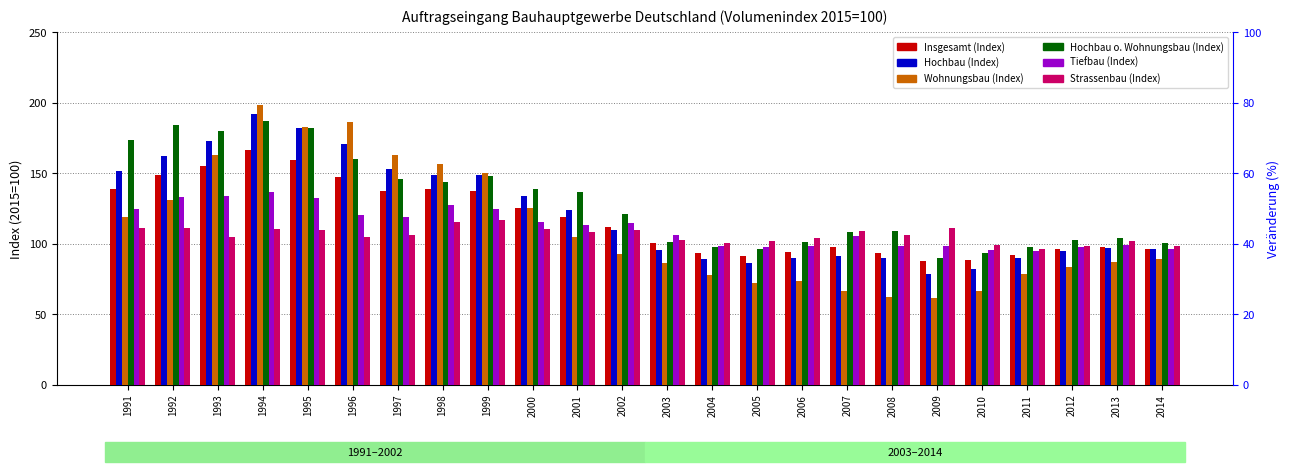

Between 1991 and 1995, which is larger?

1995